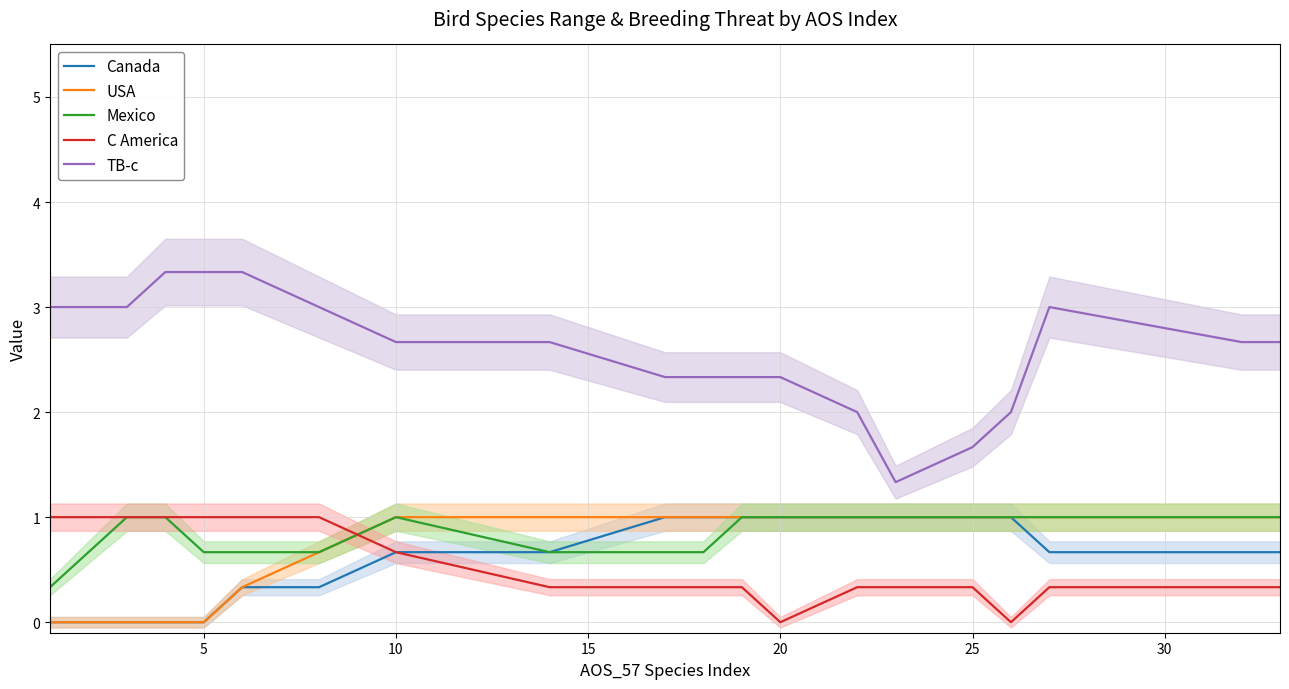

What are all the series names shown in the legend?

Canada, USA, Mexico, C America, TB-c